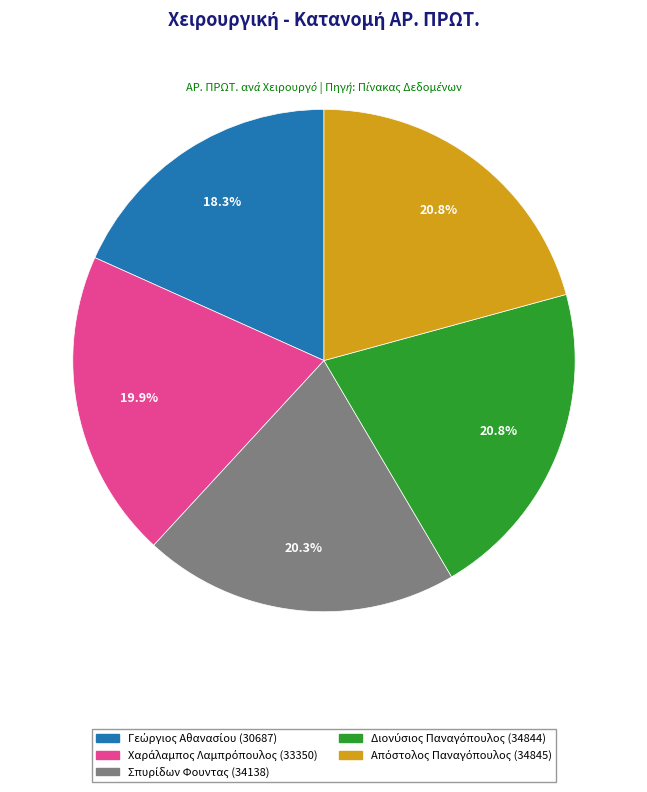

Is there a majority slice in this chart?

No